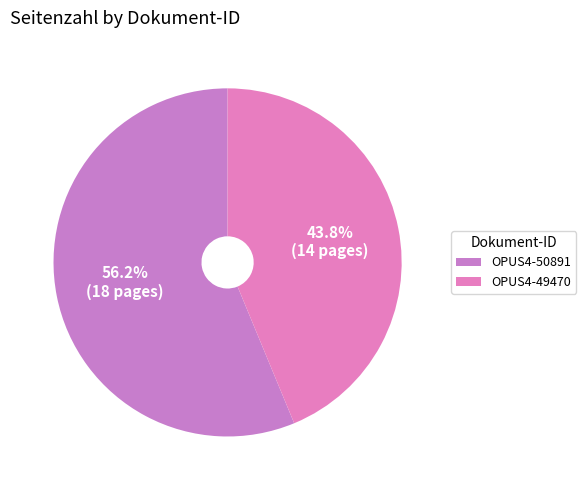

Is OPUS4-49470 the majority of the pie?

No